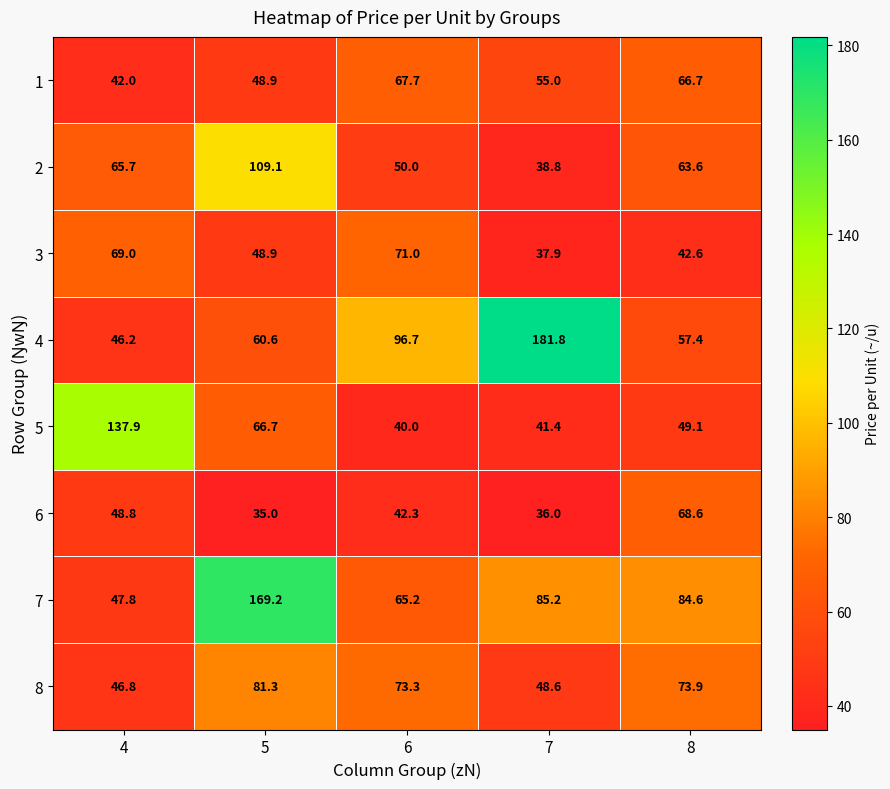

Which series has the largest range (max minus min)?

4